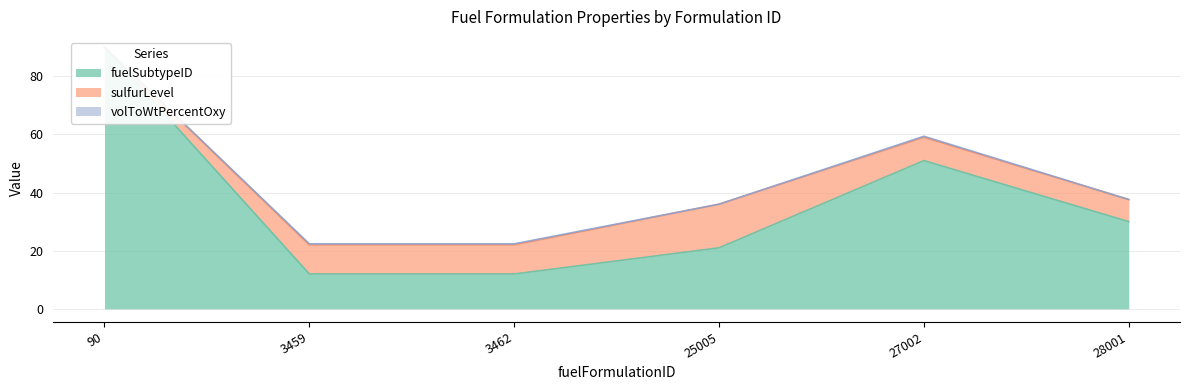

What are all the series names shown in the legend?

fuelSubtypeID, sulfurLevel, volToWtPercentOxy